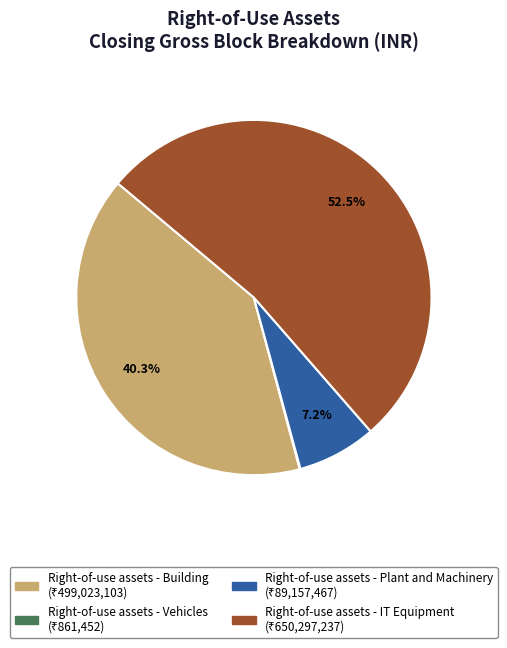

Does any single category account for the majority?

Yes